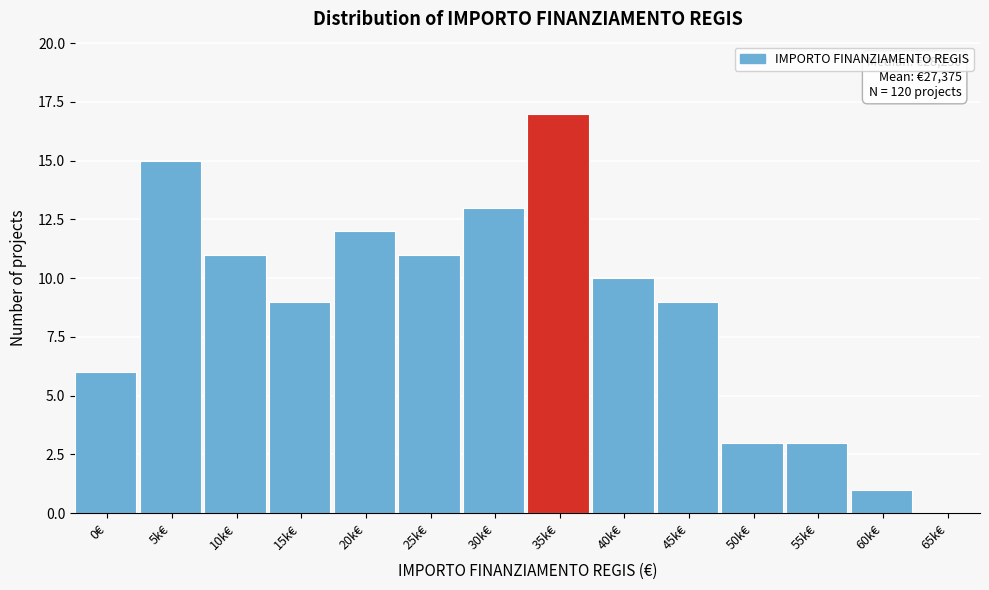

Reading left to right, list all the values displayed in this chart.

0€=6	5k€=15	10k€=11	15k€=9	20k€=12	25k€=11	30k€=13	35k€=17	40k€=10	45k€=9	50k€=3	55k€=3	60k€=1	65k€=0